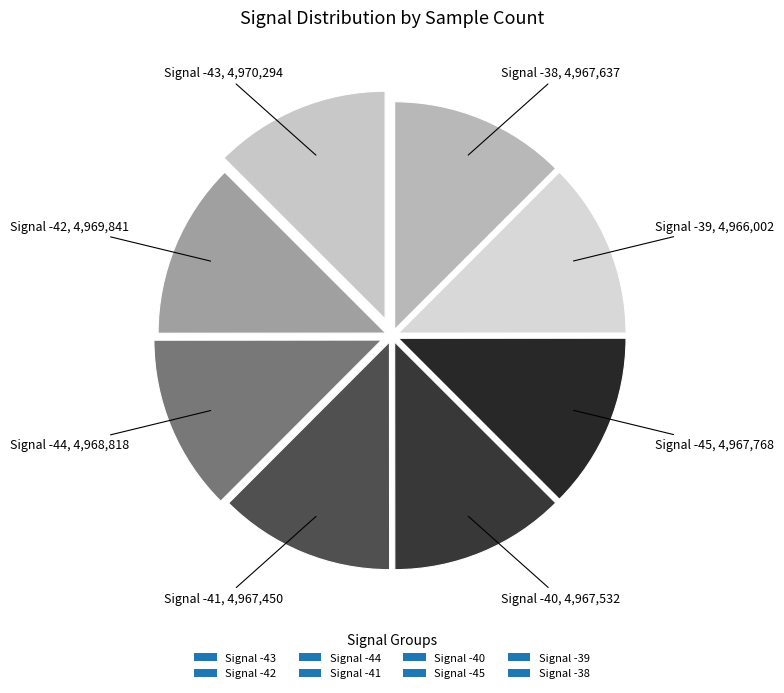

Is the sum of Signal -42 and Signal -45 greater than half?

No